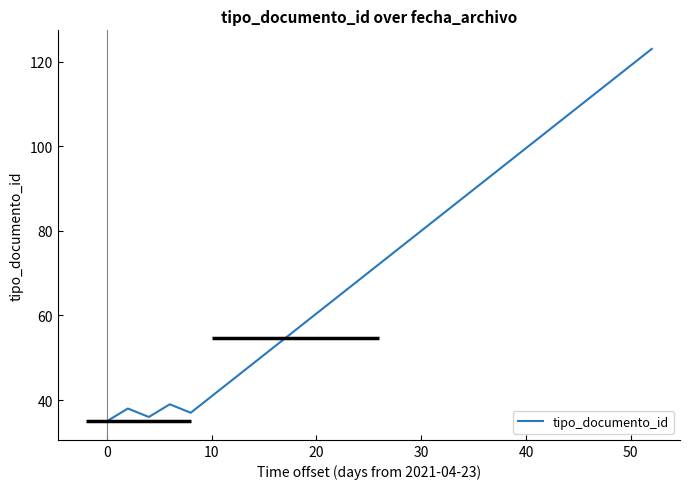

True or false: the data has more than 1 interior local peaks.

True